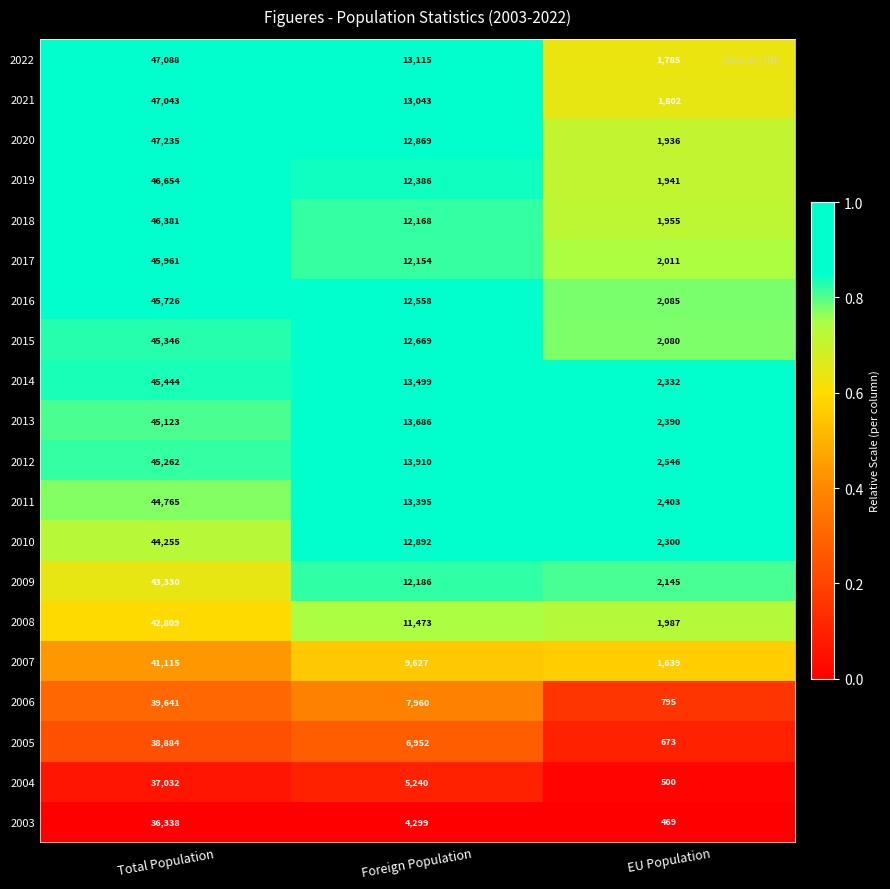

True or false: 2020 has a value of 1936 at EU Population.

True